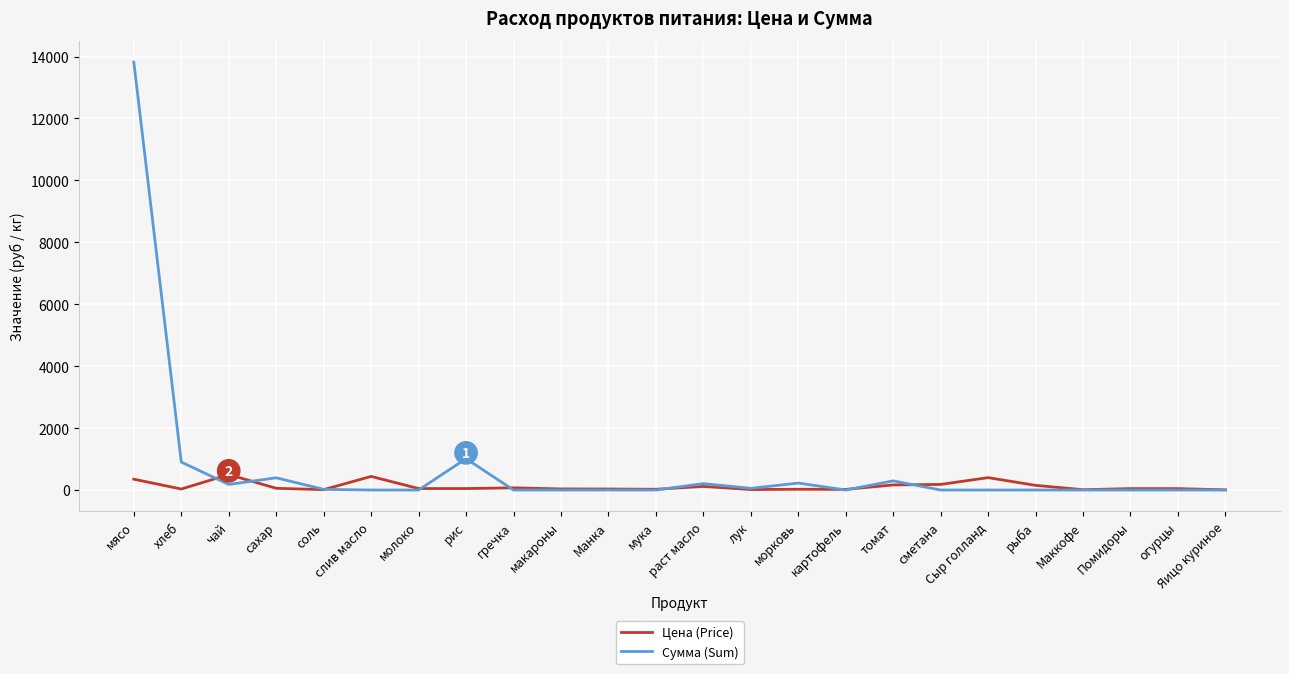

True or false: Сумма (Sum) has a value of 0.0 at Маккофе.

True